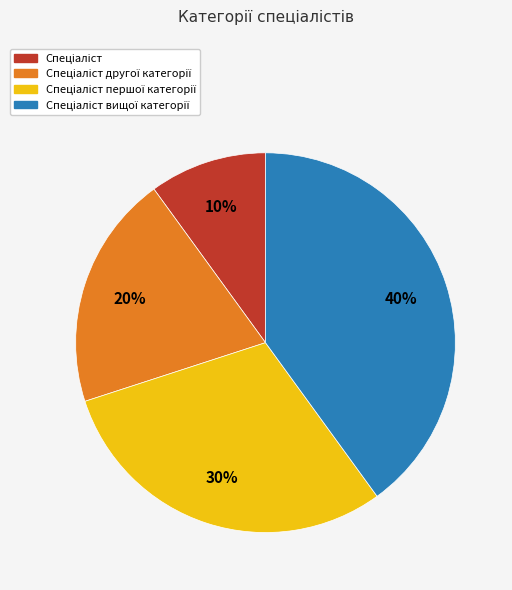

Is there a majority slice in this chart?

No